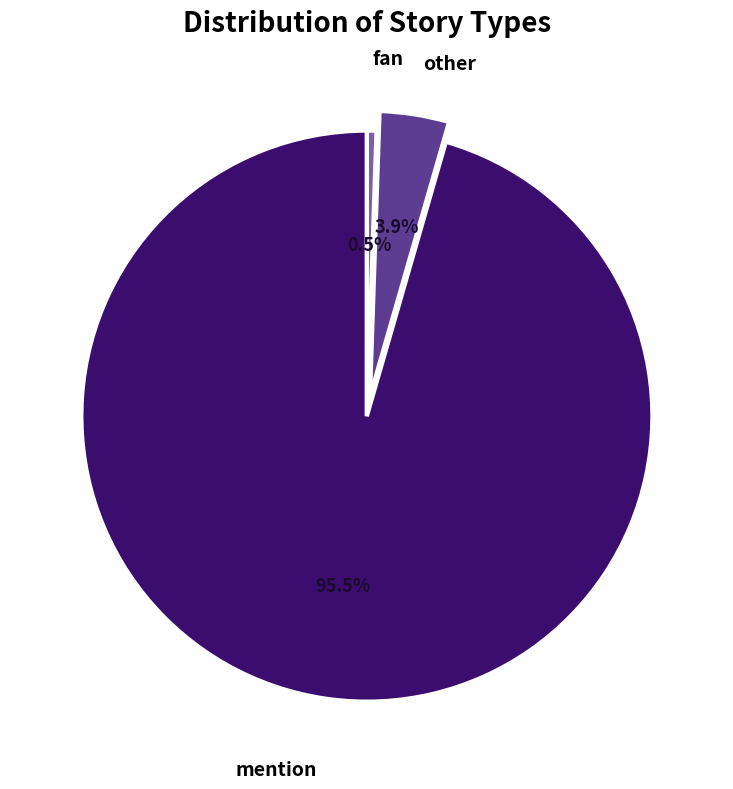

Which has a higher value, other or mention?

mention